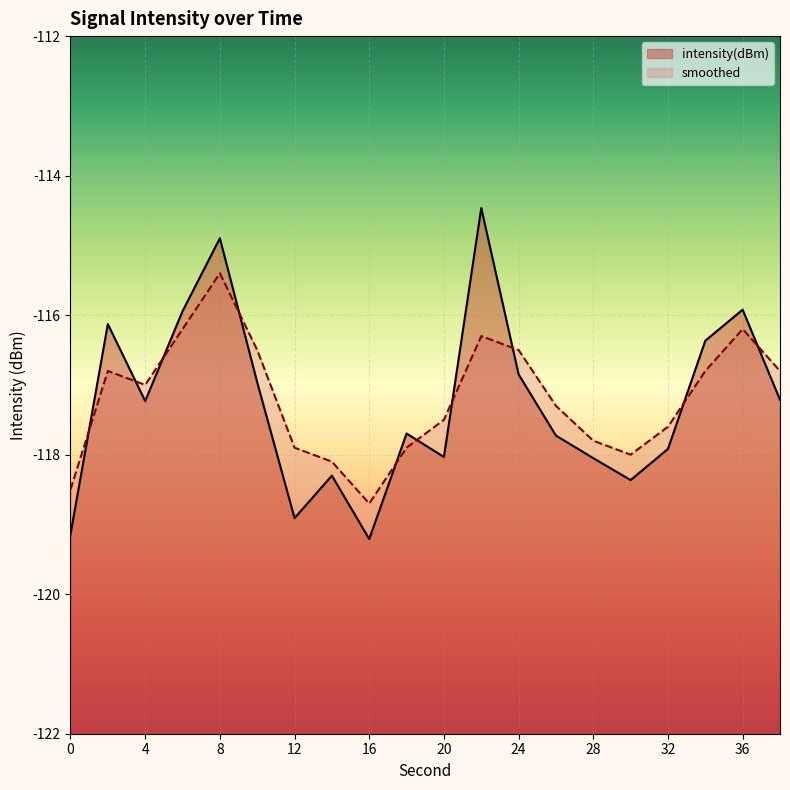

Which series has the largest total across all categories?

smoothed